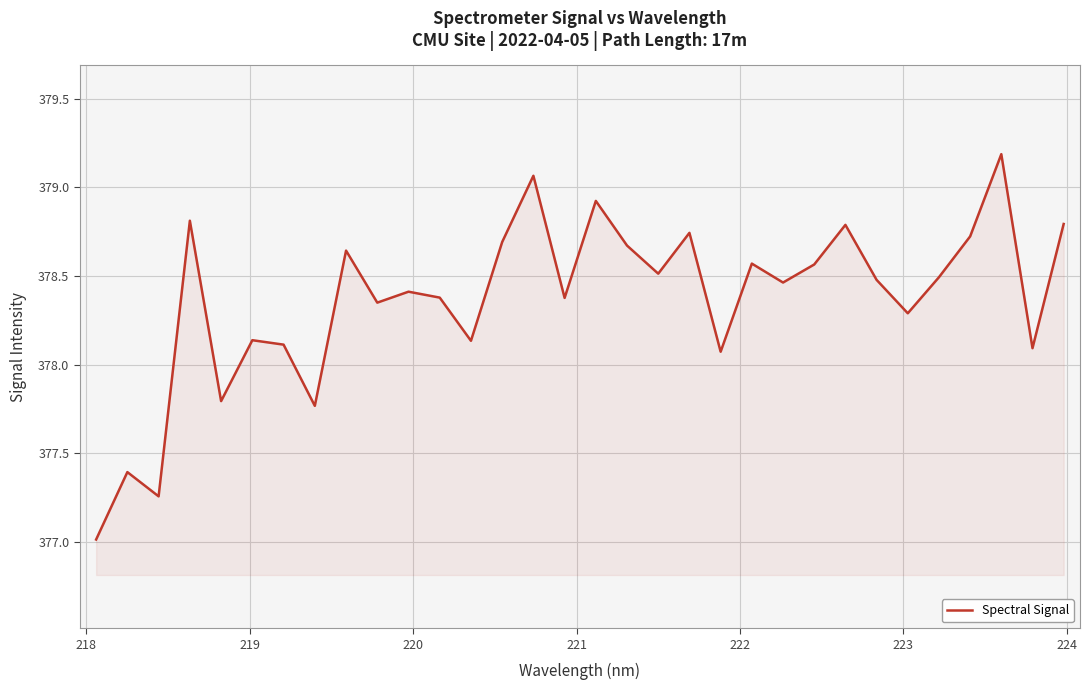

How many interior local valleys (lower than both neighbors) does the data have?

11